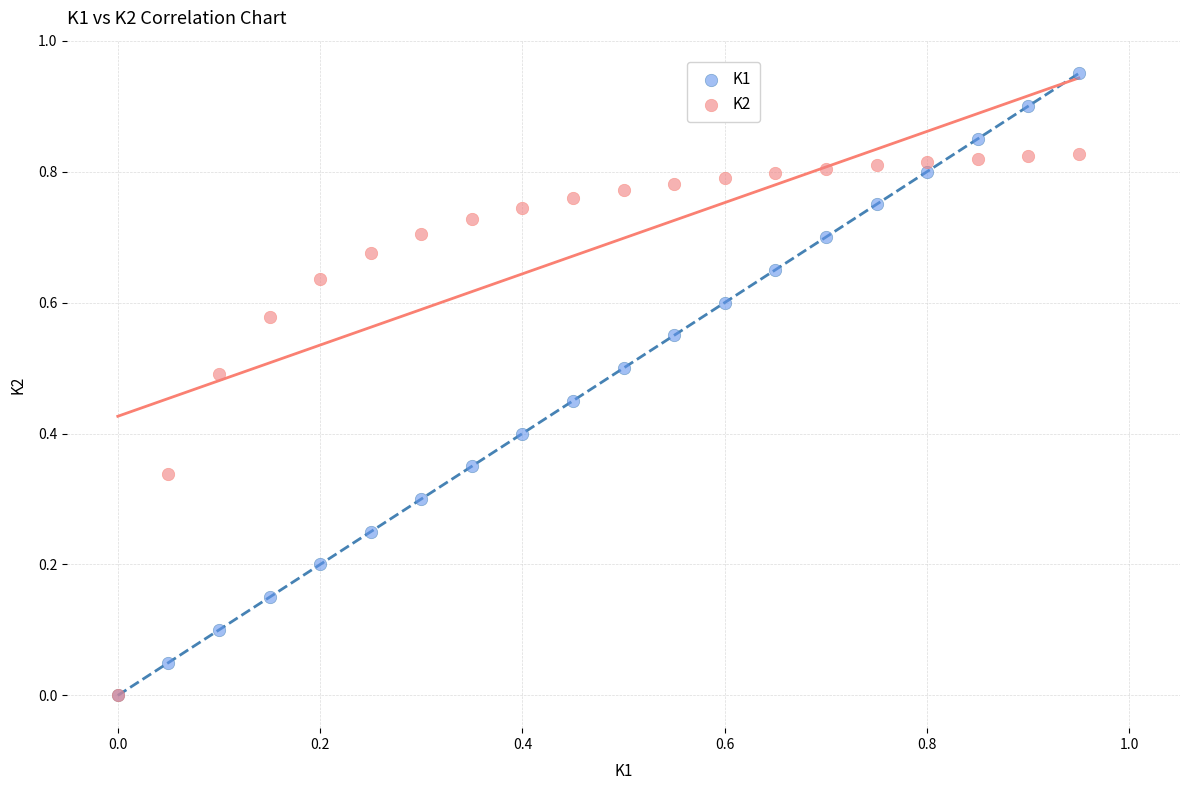

Which series reaches the maximum Y coordinate?

K1